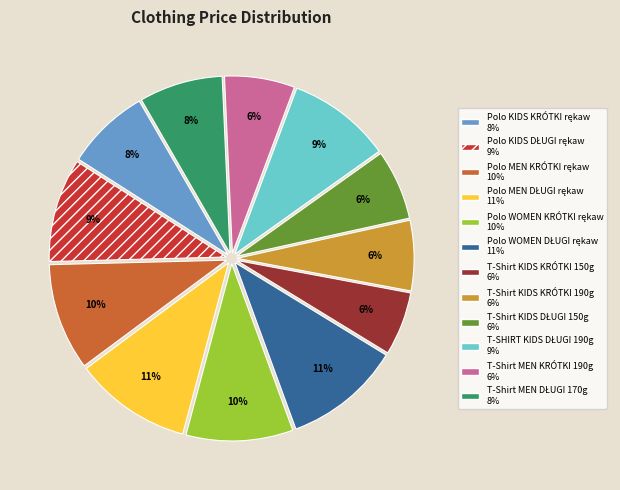

To the nearest percent, what percentage of the pie is T-Shirt KIDS KRÓTKI 190g?

6%